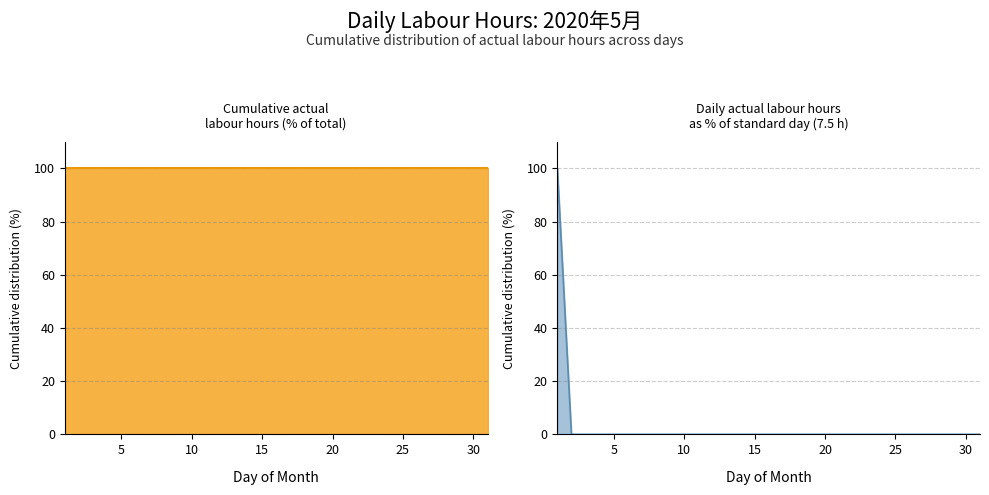

What is the greatest value displayed?

100